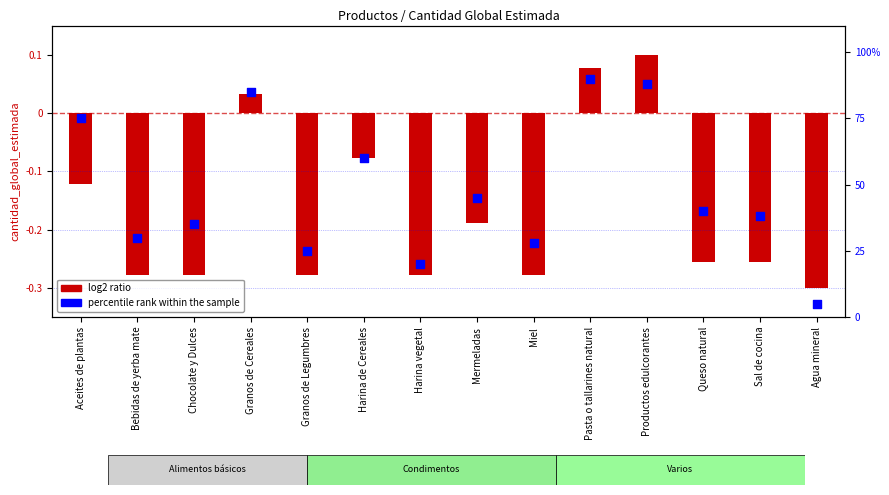

Which series has the largest Y range (max minus min)?

percentile rank within the sample